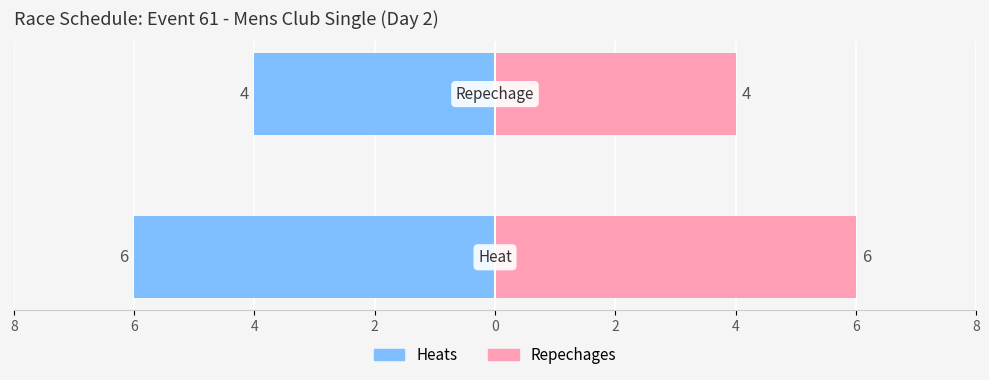

True or false: Division Count has a value of 9 at 8.

False